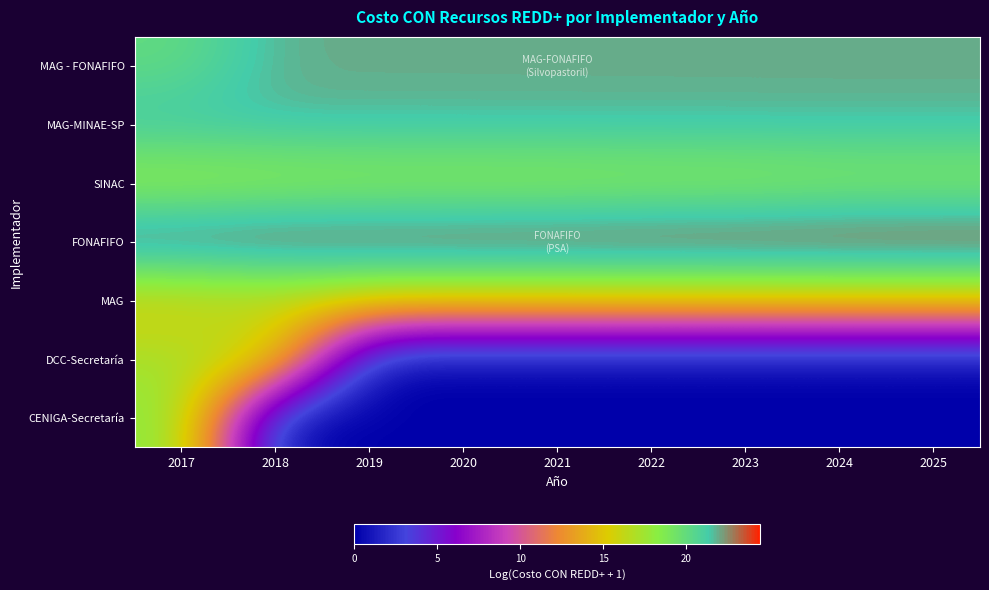

Which series has the largest range (max minus min)?

CENIGA-Secretaría